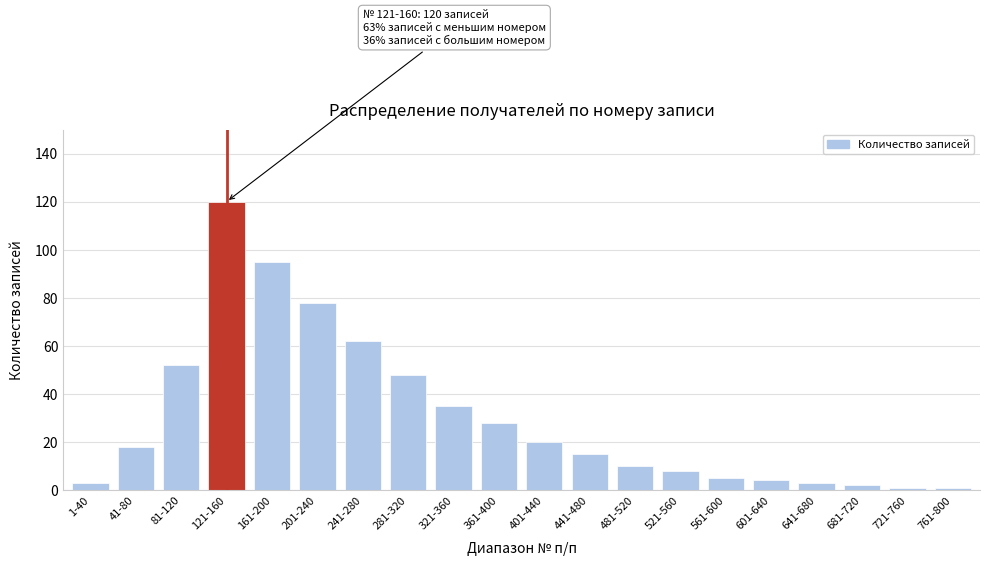

Reading left to right, what are all the values shown in this chart?

3	18	52	120	95	78	62	48	35	28	20	15	10	8	5	4	3	2	1	1